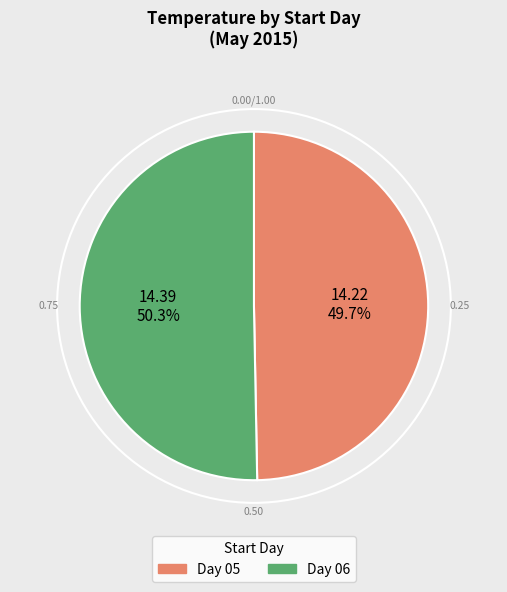

What is the majority slice?

Day 06